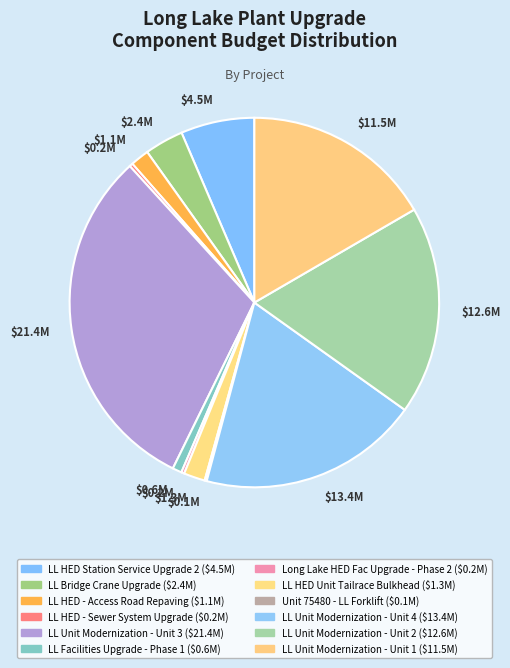

Count the number of slices in the pie.

12